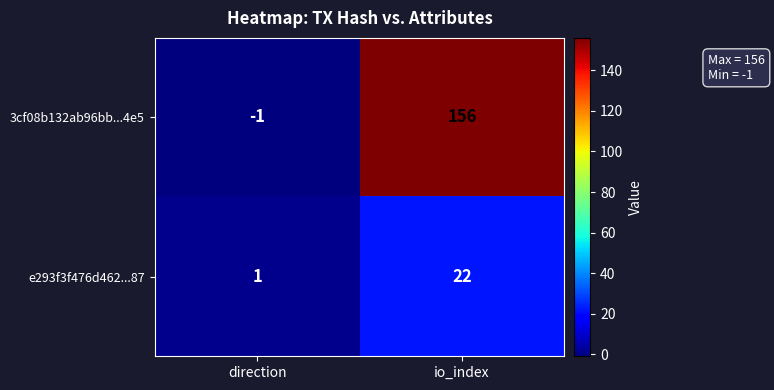

The value of e293f3f476d462...87 at direction is 2. True or false?

False